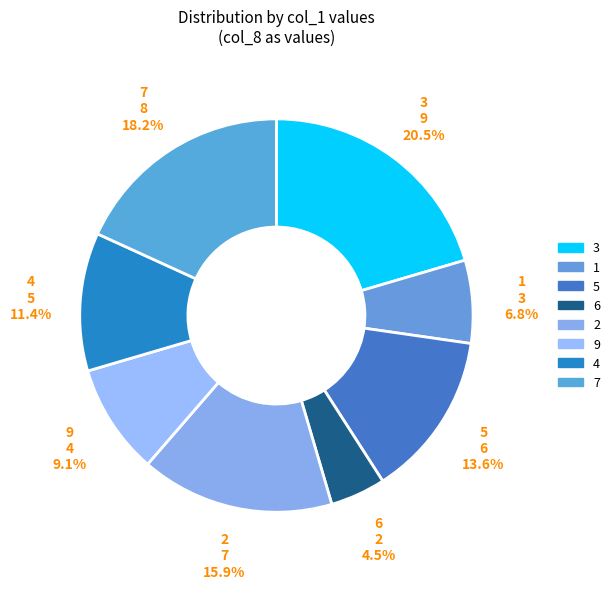

Is it true that 5 is 20% of the pie?

False